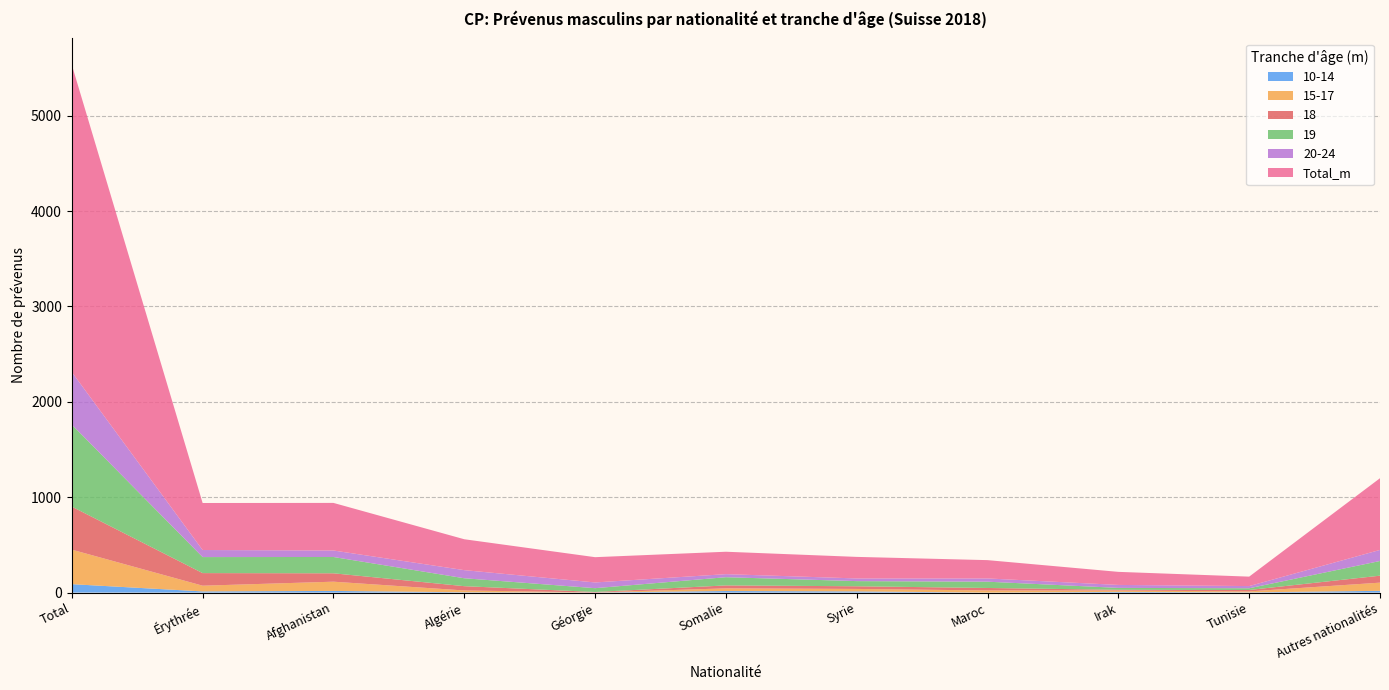

Reading left to right, transcribe all the data shown in this chart.

10-14: Total=88	Érythrée=12	Afghanistan=17	Algérie=3	Géorgie=1	Somalie=16	Syrie=12	Maroc=0	Irak=7	Tunisie=2	Autres nationalités=18
15-17: Total=362	Érythrée=60	Afghanistan=97	Algérie=19	Géorgie=0	Somalie=28	Syrie=26	Maroc=22	Irak=14	Tunisie=10	Autres nationalités=86
18: Total=451	Érythrée=132	Afghanistan=88	Algérie=45	Géorgie=5	Somalie=31	Syrie=28	Maroc=26	Irak=8	Tunisie=15	Autres nationalités=73
19: Total=860	Érythrée=168	Afghanistan=171	Algérie=83	Géorgie=40	Somalie=86	Syrie=54	Maroc=66	Irak=20	Tunisie=18	Autres nationalités=154
20-24: Total=551	Érythrée=74	Afghanistan=68	Algérie=85	Géorgie=60	Somalie=32	Syrie=28	Maroc=34	Irak=31	Tunisie=23	Autres nationalités=116
Total_m: Total=3222	Érythrée=493	Afghanistan=499	Algérie=324	Géorgie=265	Somalie=235	Syrie=226	Maroc=192	Irak=137	Tunisie=99	Autres nationalités=752